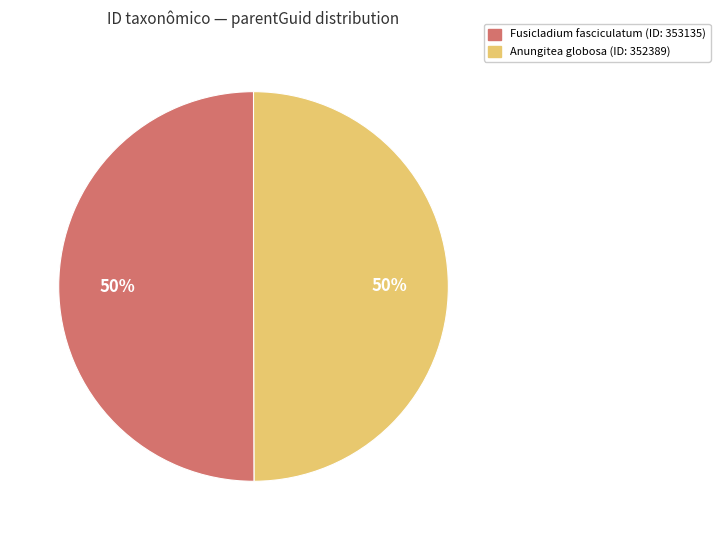

Combined, do Fusicladium fasciculatum (ID: 353135) and Anungitea globosa (ID: 352389) account for over 50%?

Yes